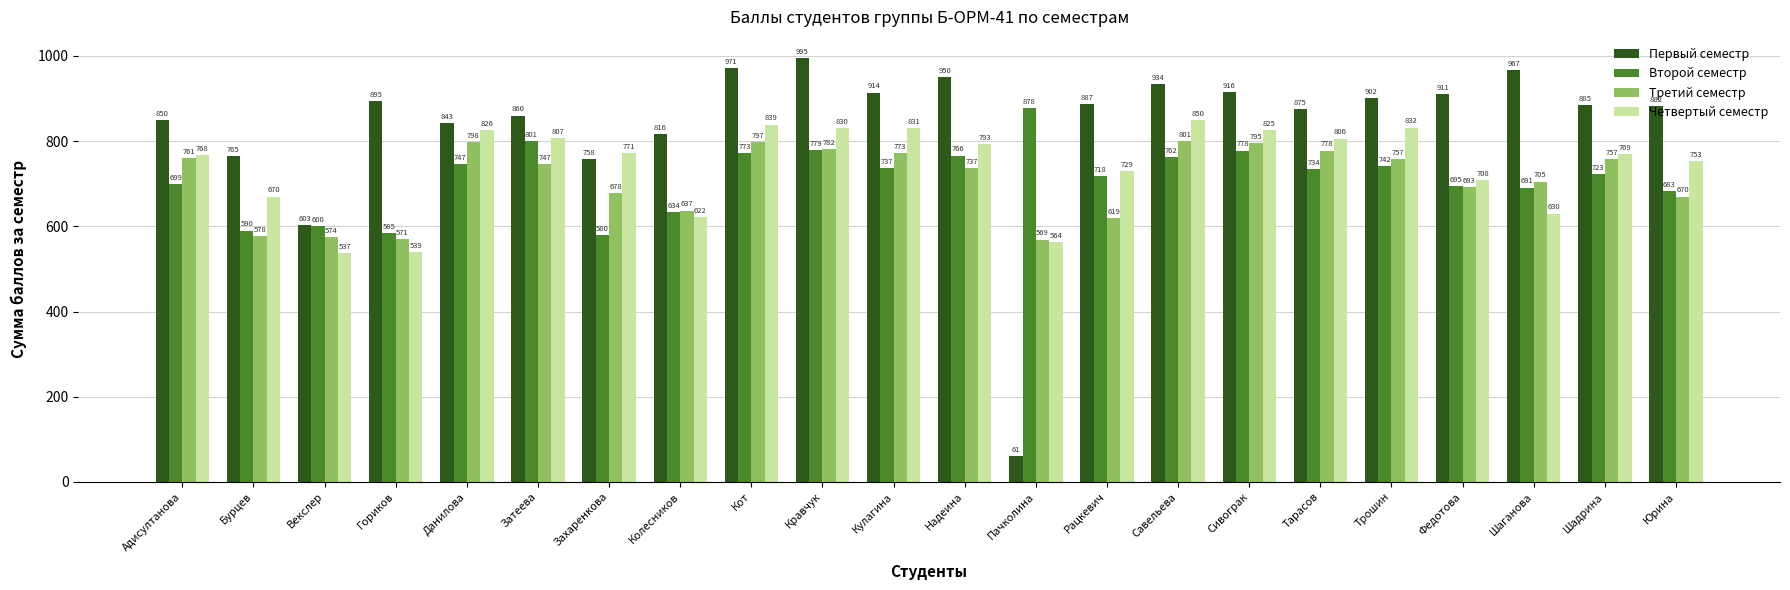

Reading left to right, transcribe all the data shown in this chart.

Первый семестр: 850	765	603	895	843	860	758	816	971	995	914	950	61	887	934	916	875	902	911	967	885	882
Второй семестр: 699	590	600	585	747	801	580	634	773	779	737	766	878	718	762	778	734	742	695	691	723	683
Третий семестр: 761	578	574	571	798	747	678	637	797	782	773	737	569	619	801	795	778	757	693	705	757	670
Четвертый семестр: 768	670	537	539	826	807	771	622	839	830	831	793	564	729	850	825	806	832	708	630	769	753